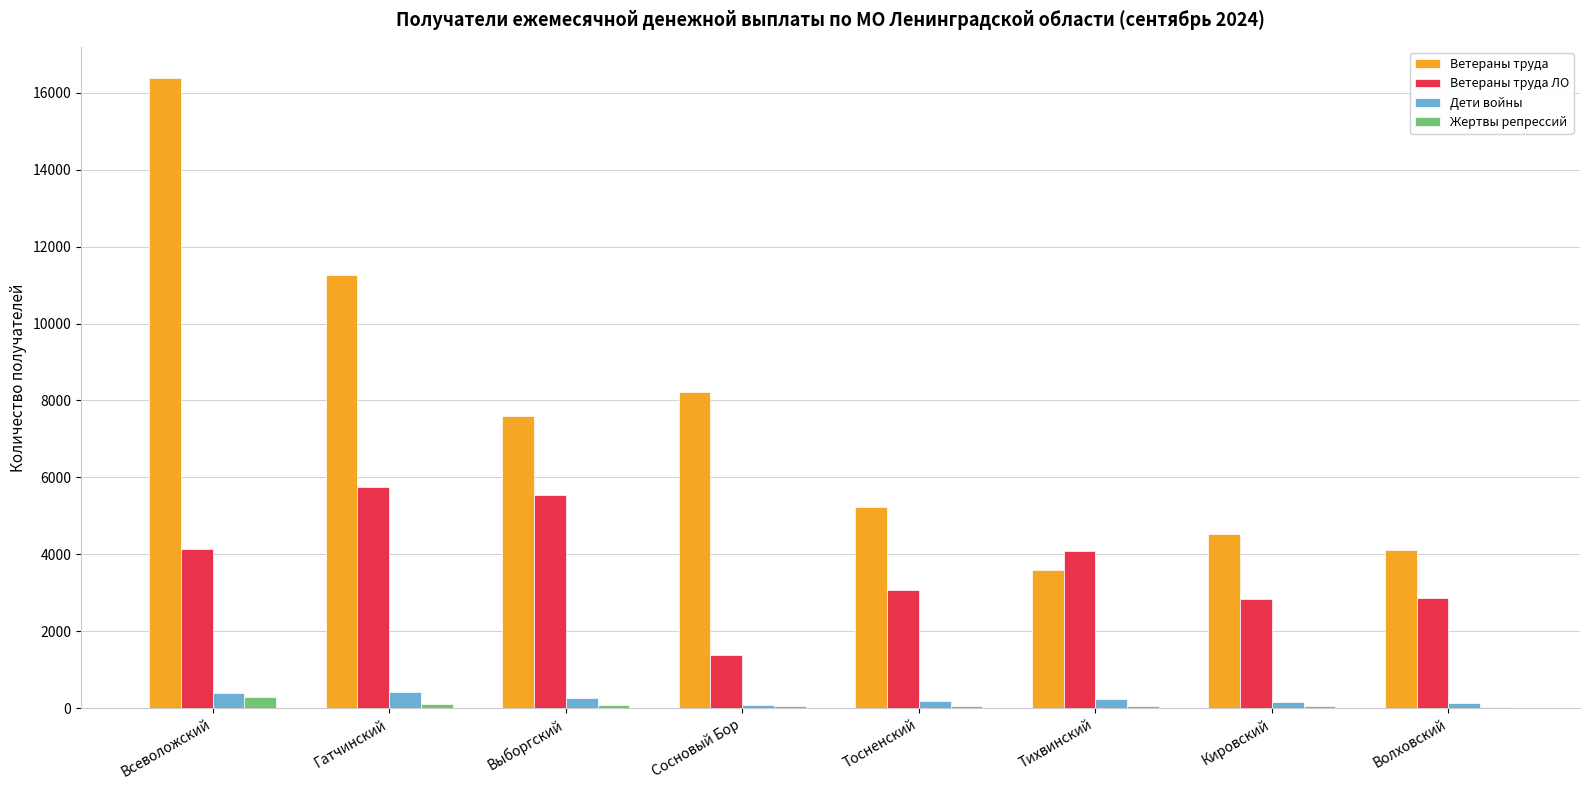

Between Гатчинский and Кировский, which series saw the biggest shift?

Ветераны труда